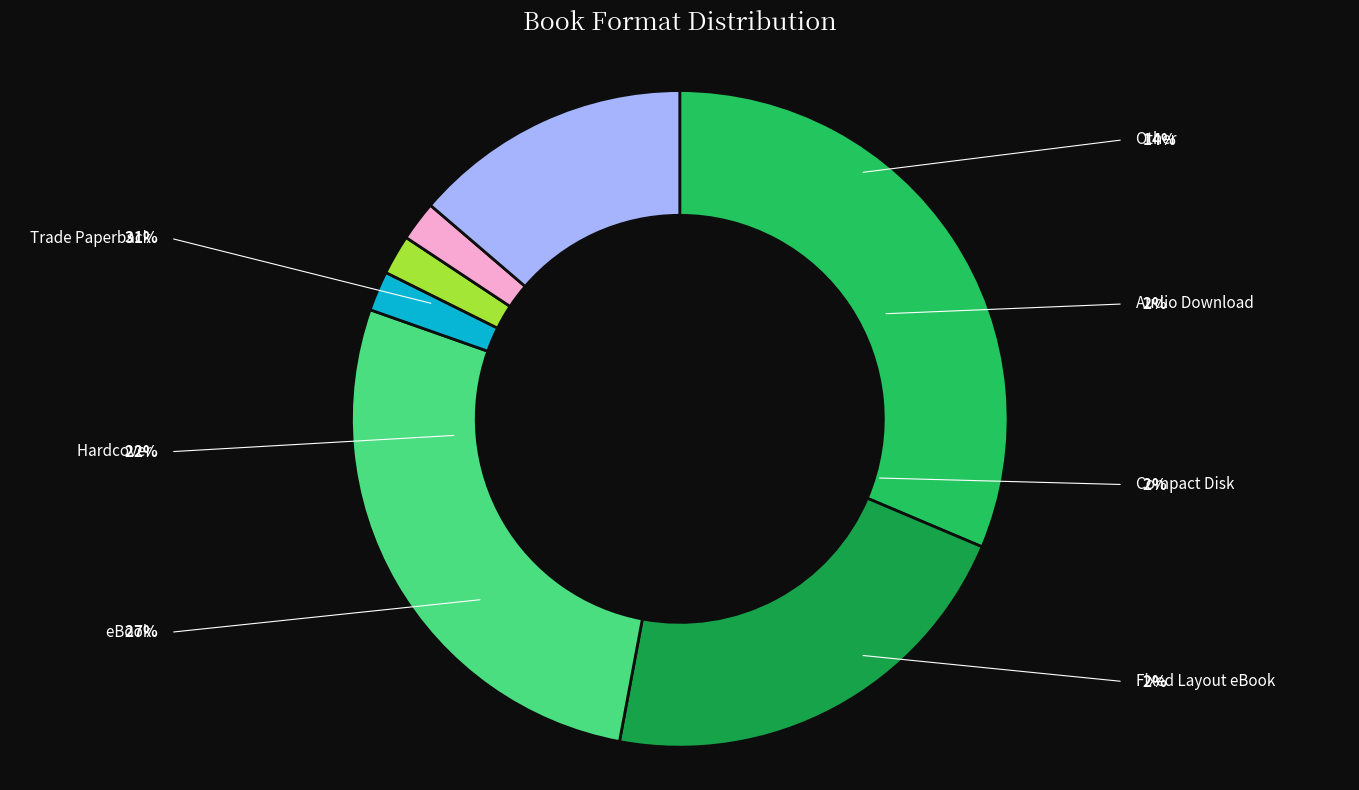

Is the sum of Other and Trade Paperback greater than half?

No